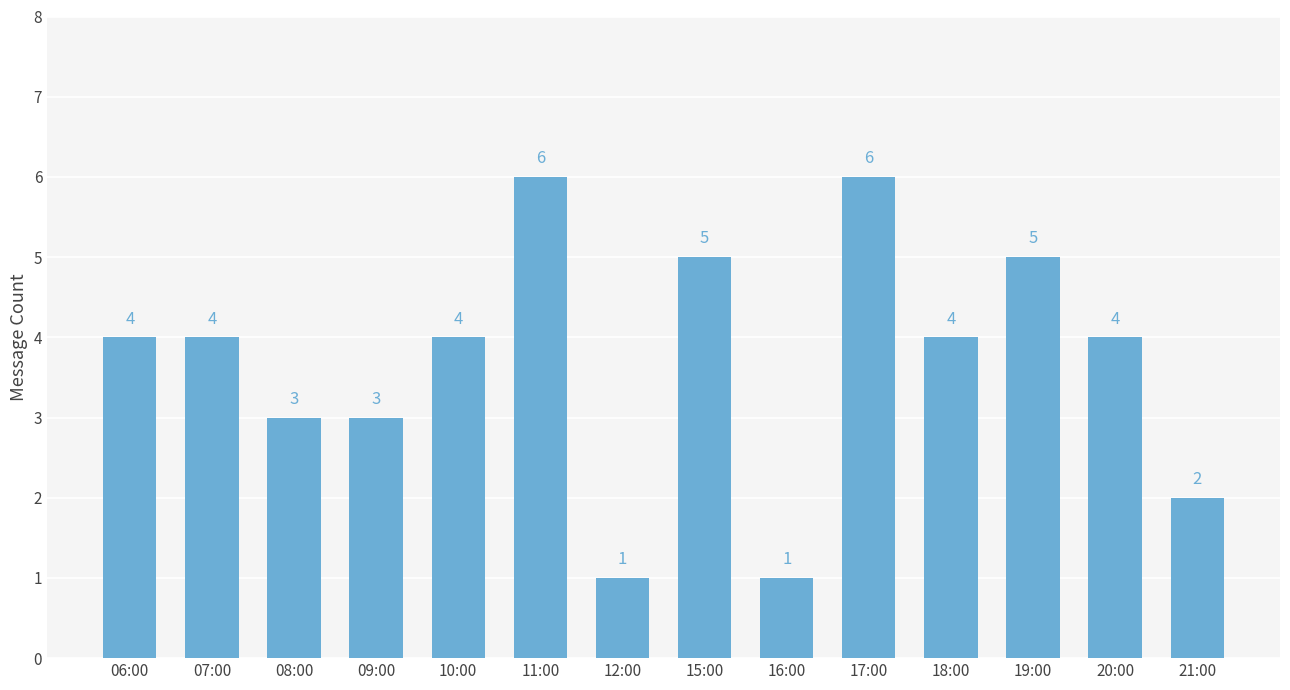

The value at 20:00 is 4. True or false?

True